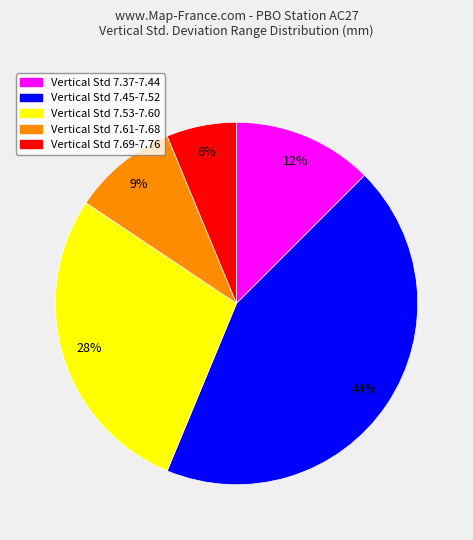

Does any single category account for the majority?

No